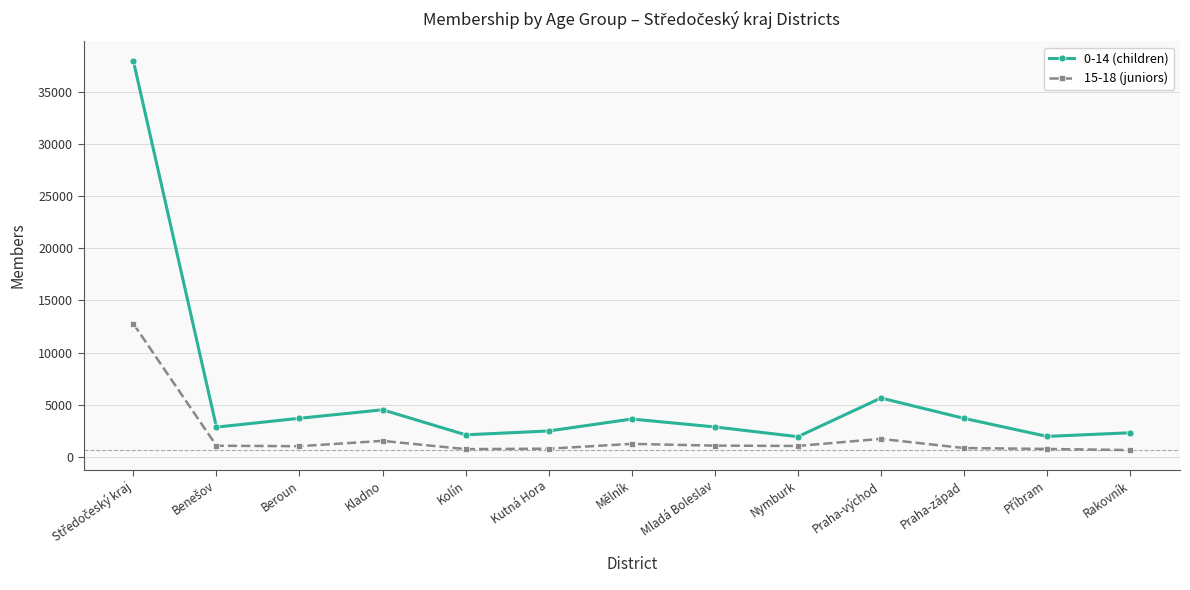

What is the label of the 3rd point from the right?

Praha-západ